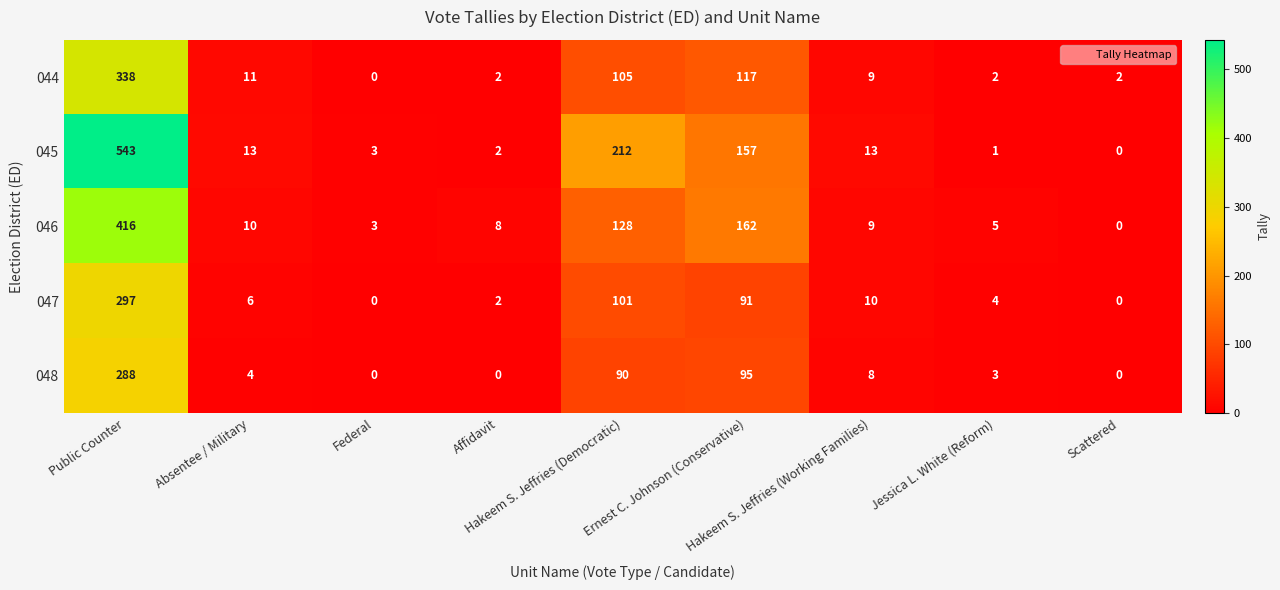

What is the total value across all series at Absentee / Military?

44